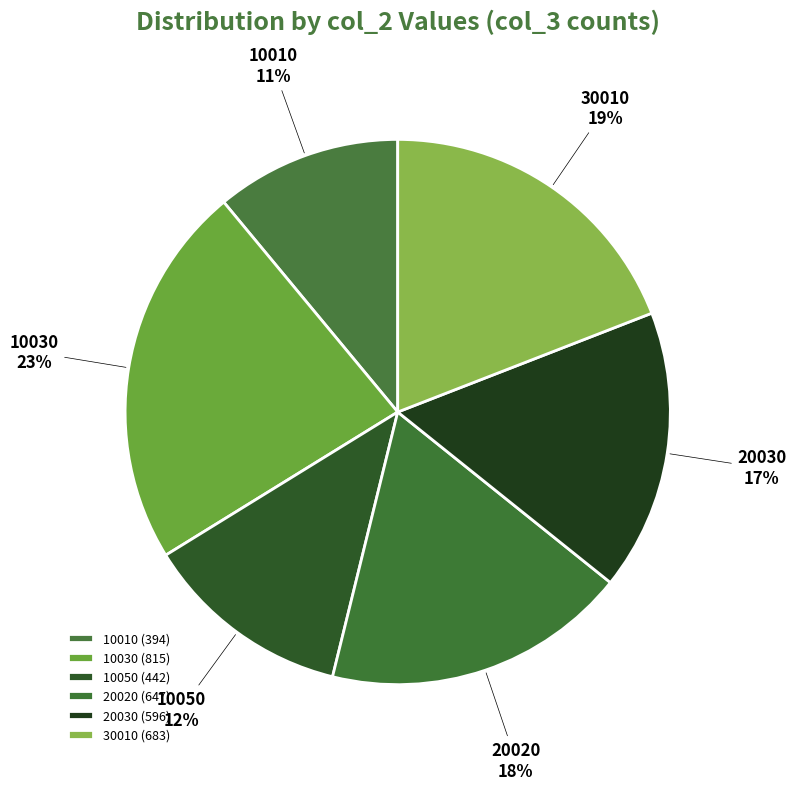

What is the ratio of the value at 10010 to the value at 30010?

0.6